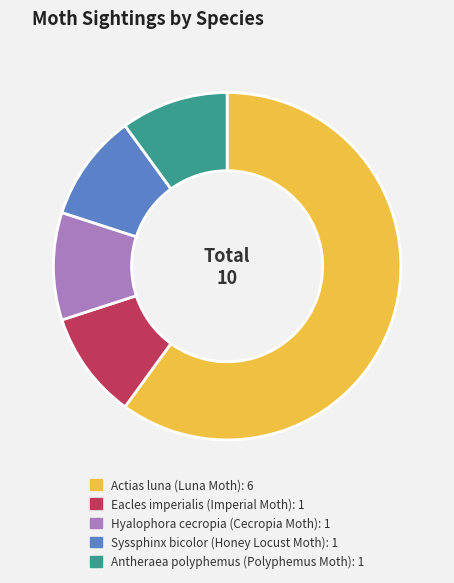

Is there any slice that represents more than half of the pie?

Yes